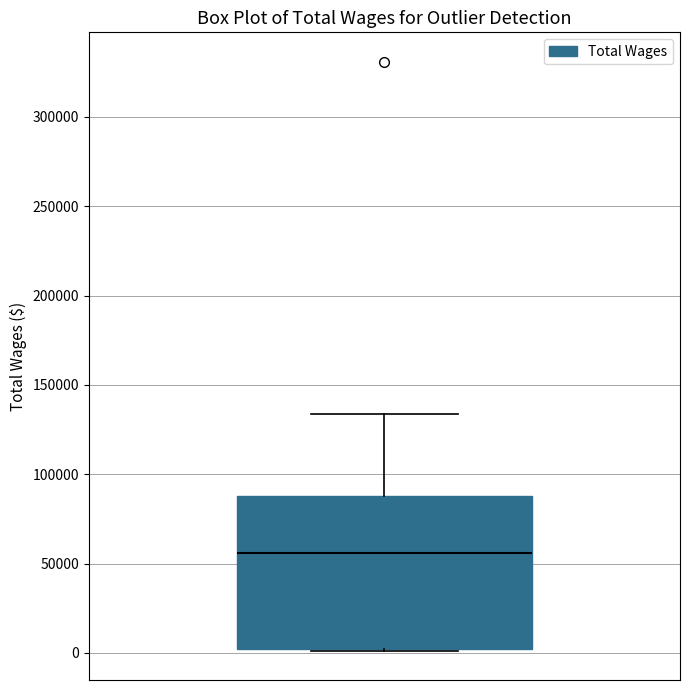

Read this box plot against the y-axis: the position of the median line, the range covered by the box, and the ends of both whiskers. The values are not printed on the chart, so give them approximately, as read against the axis.

median 55000, box 0 to 90000, whiskers 0 to 135000